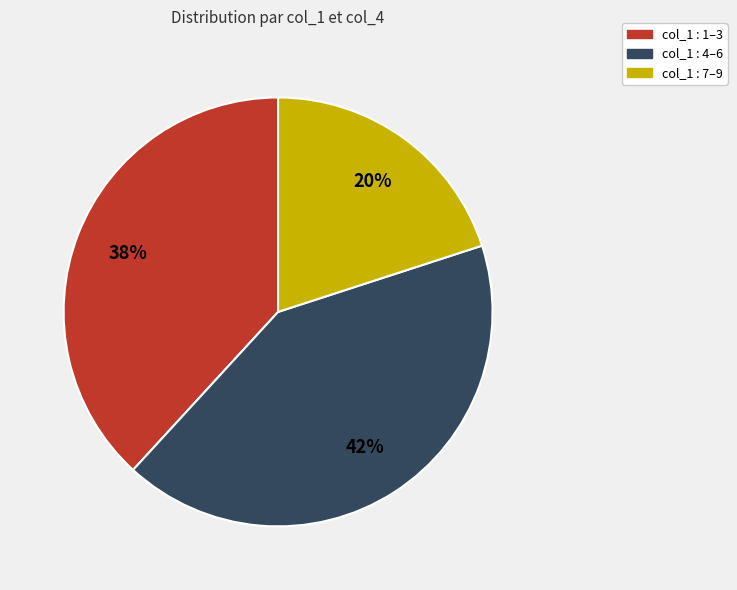

The col_1 : 4–6 slice represents 51% of the pie. True or false?

False